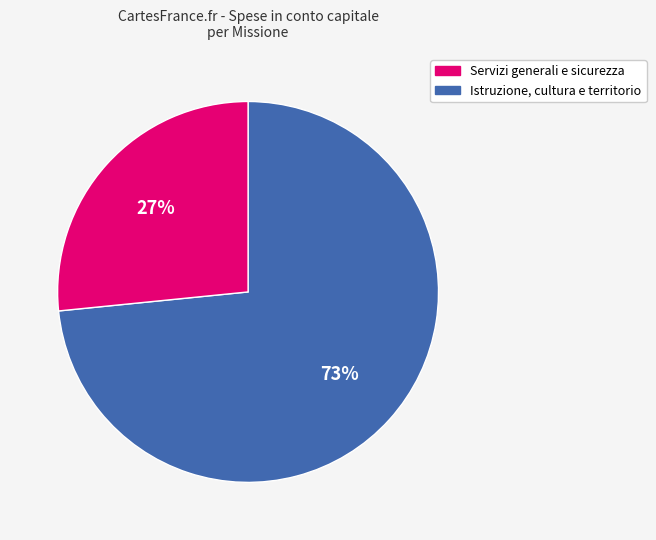

Is there a majority slice in this chart?

Yes